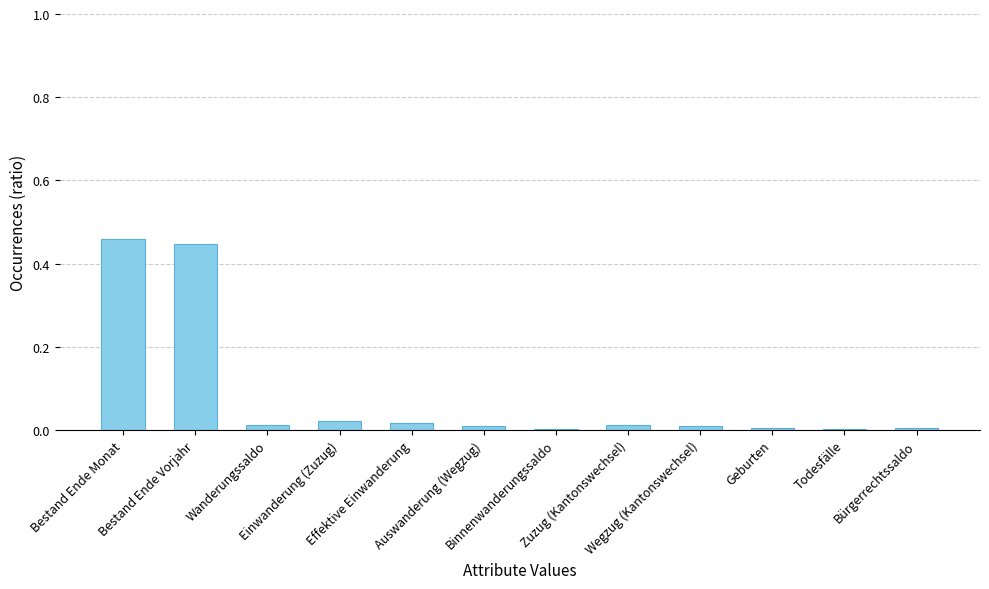

The chart shows a value of 0.0 at Wanderungssaldo. True or false?

True